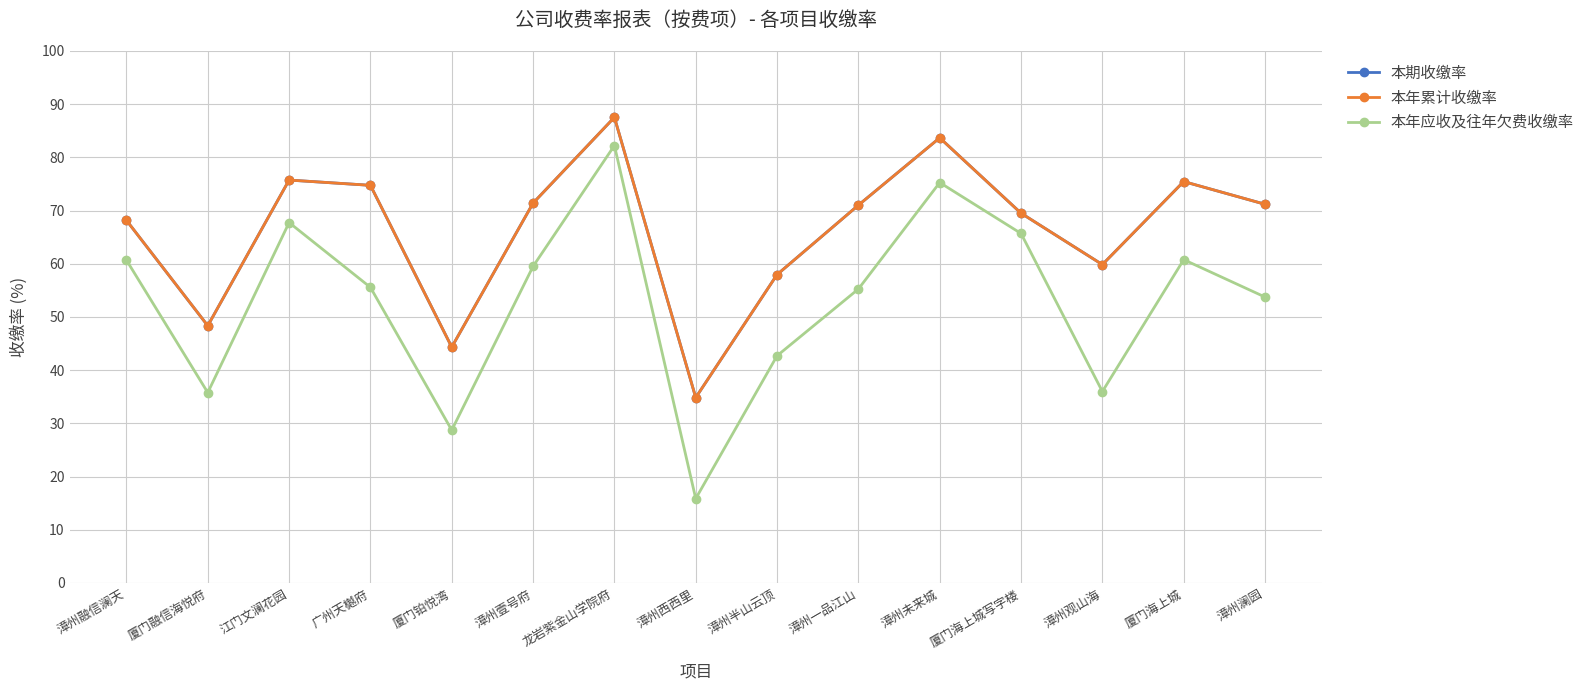

At how many categories does at least one series exceed 67?

10